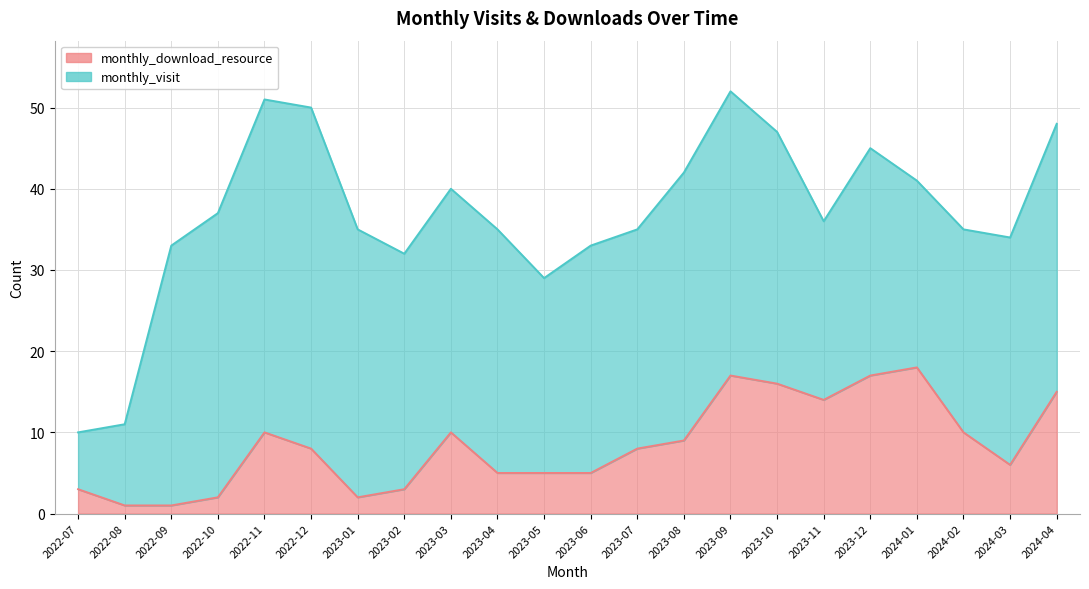

What is the minimum value shown in the chart?

1